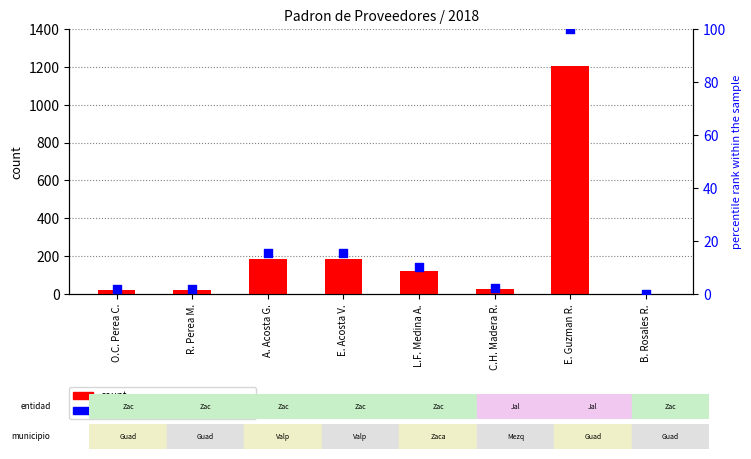

At how many categories does at least one series exceed 47?

4